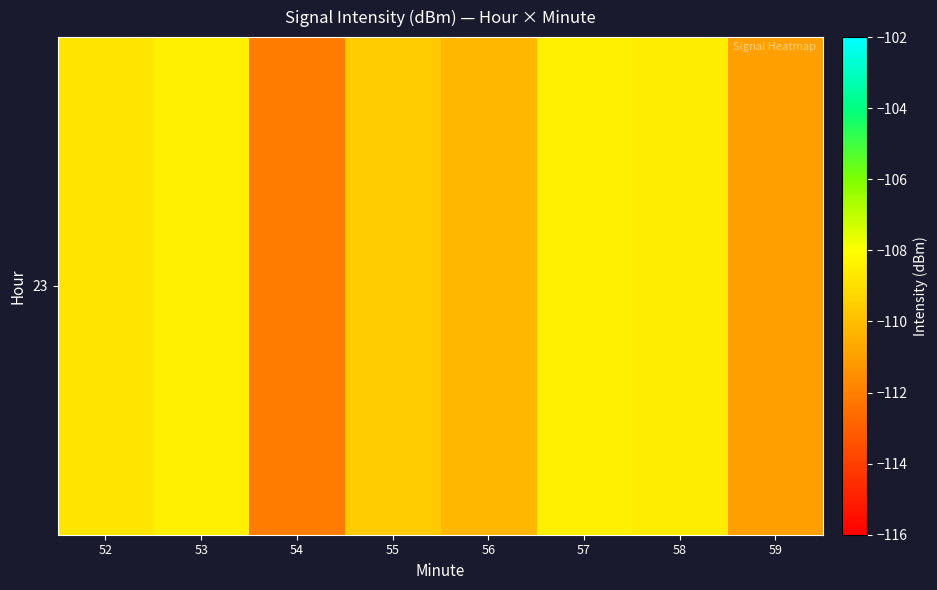

List the labels in order of value, smallest first.

54, 59, 56, 55, 52, 58, 57, 53